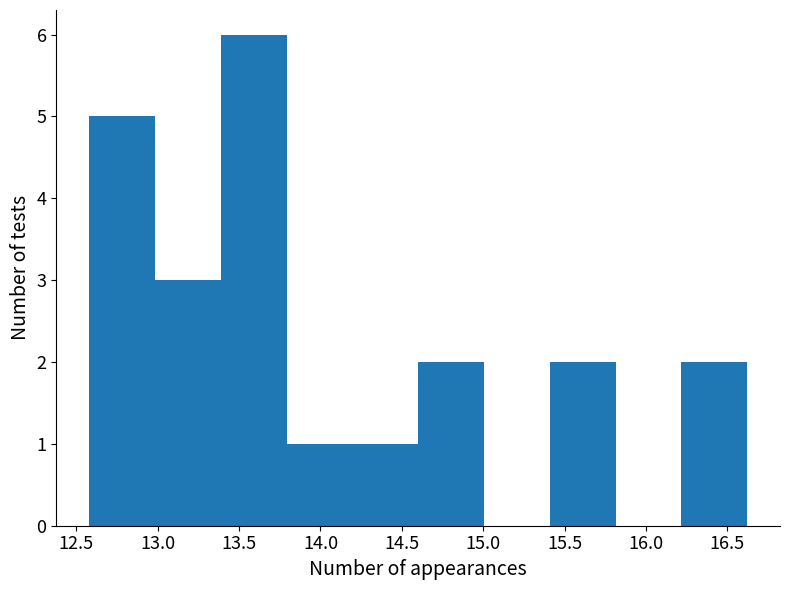

Reading left to right, transcribe this chart: for each bar, give the range it covers on the x-axis and its height. Neither the bar edges nor the heights are printed on the chart, so give them approximately, as read against the axes.

12.6 to 13.0: 5
13.0 to 13.4: 3
13.4 to 13.8: 6
13.8 to 14.2: 1
14.2 to 14.6: 1
14.6 to 15.0: 2
15.0 to 15.4: 0
15.4 to 15.8: 2
15.8 to 16.2: 0
16.2 to 16.6: 2